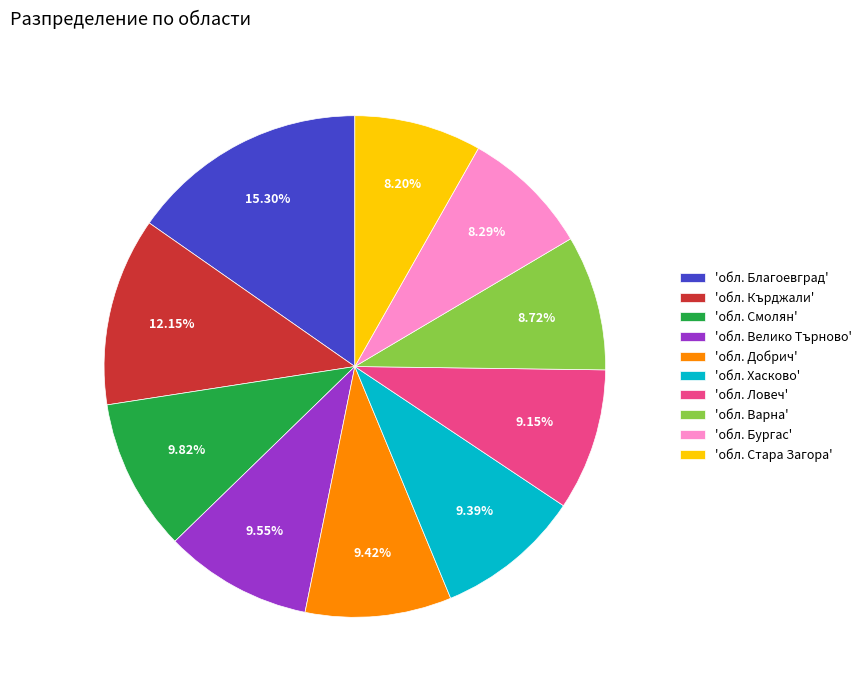

Does 'обл. Смолян' account for over 50% of the chart?

No